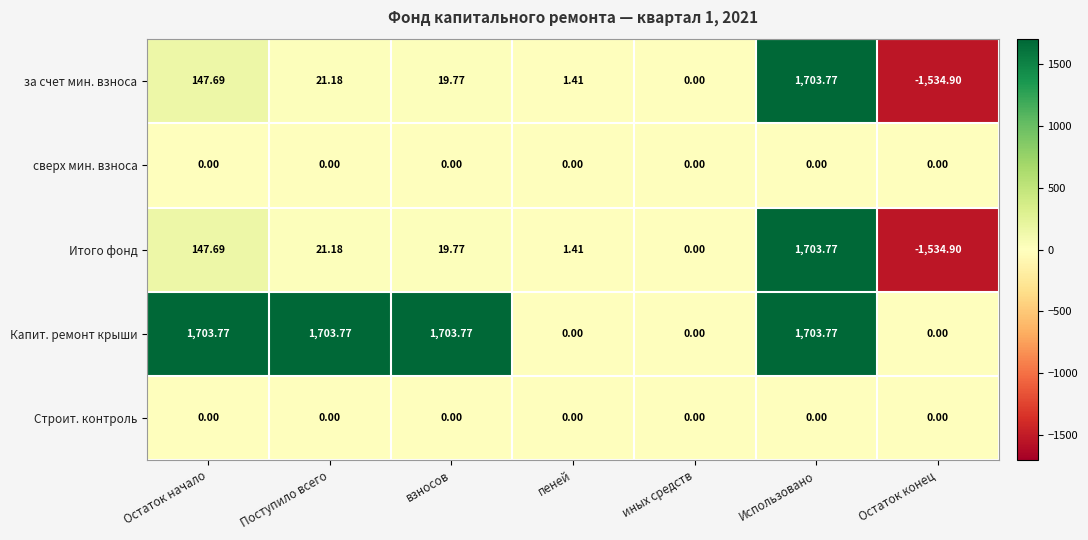

Which category has the lowest value in the за счет мин. взноса series?

Остаток конец